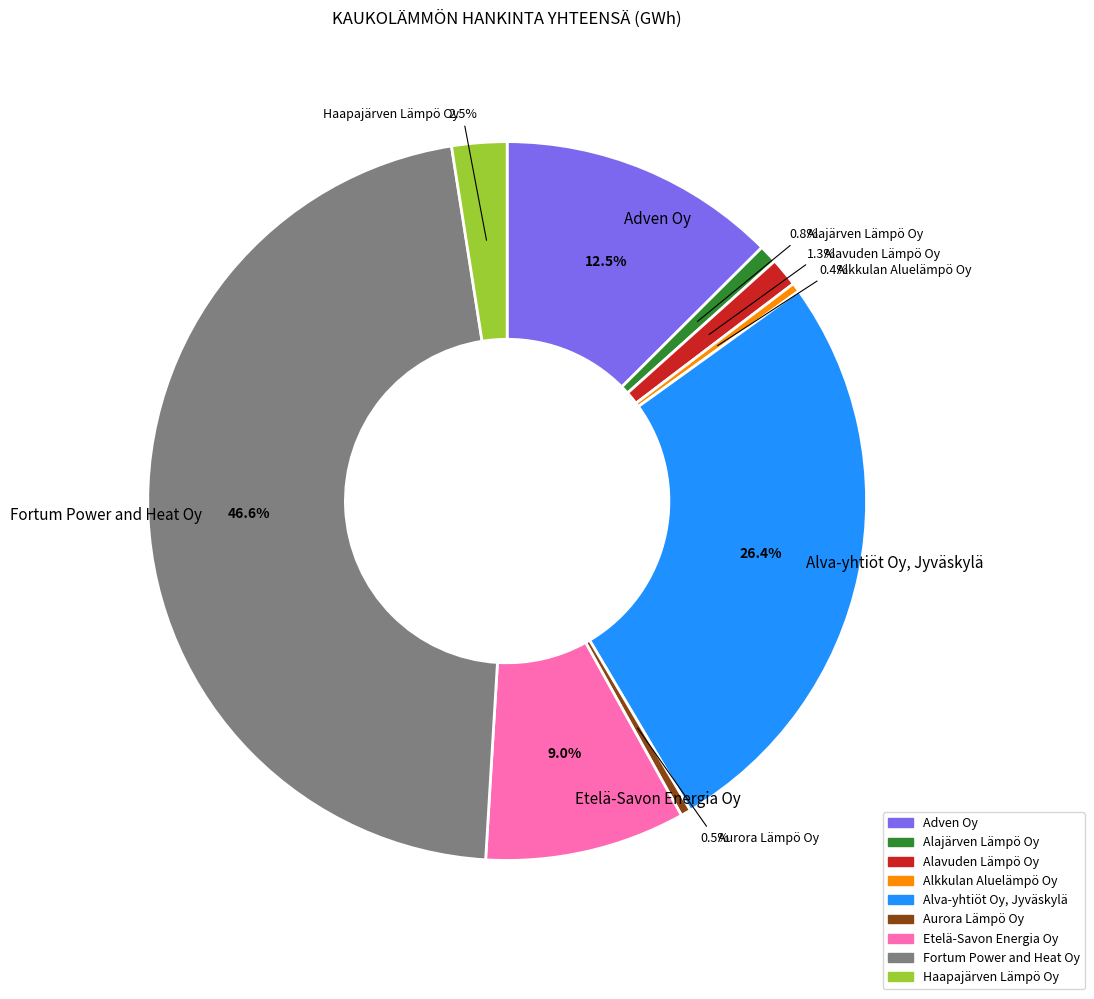

To the nearest percent, what is the average slice percentage?

11%